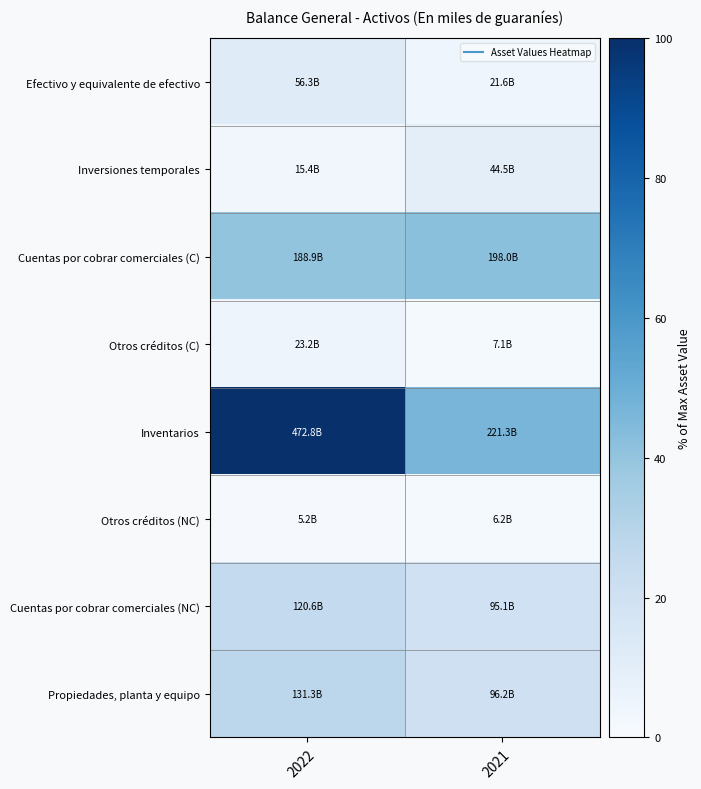

How many series are shown in this chart?

8